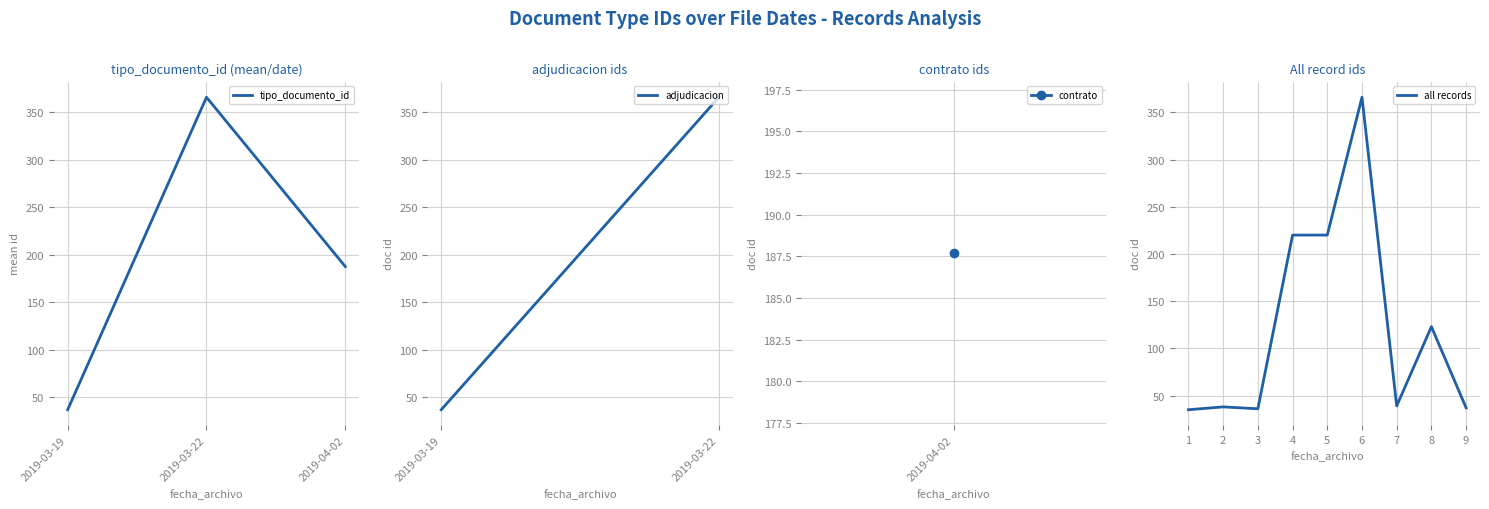

Count the number of categories in the chart.

9